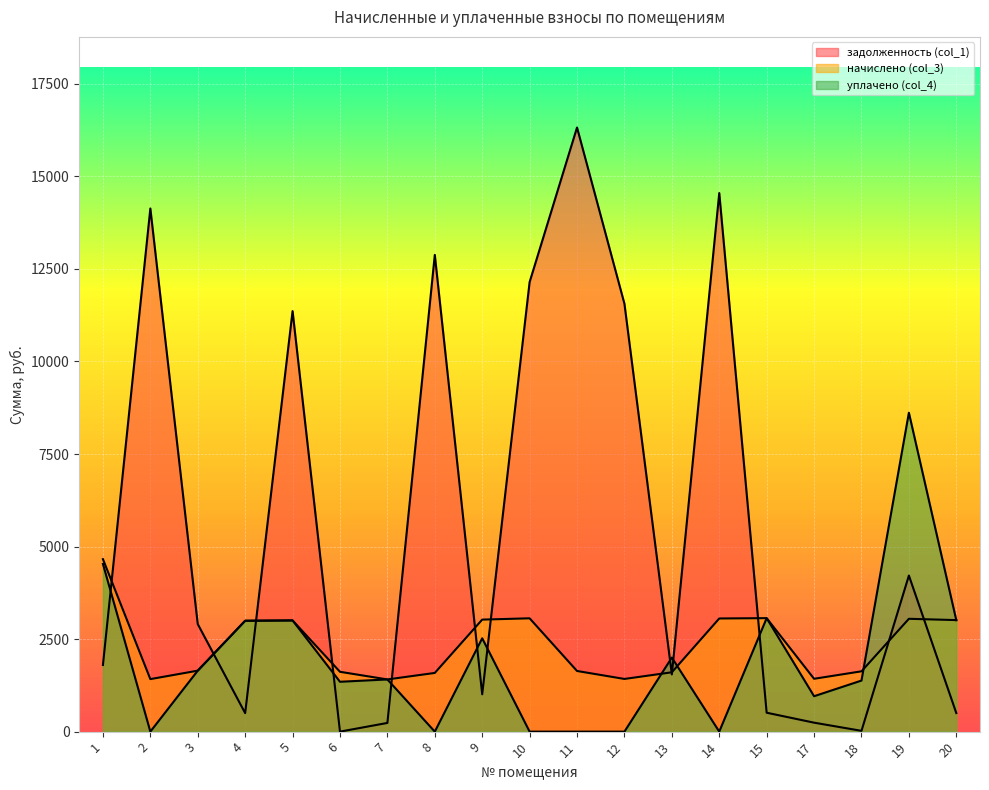

What is the sum of all начислено (col_3) values?

44328.5